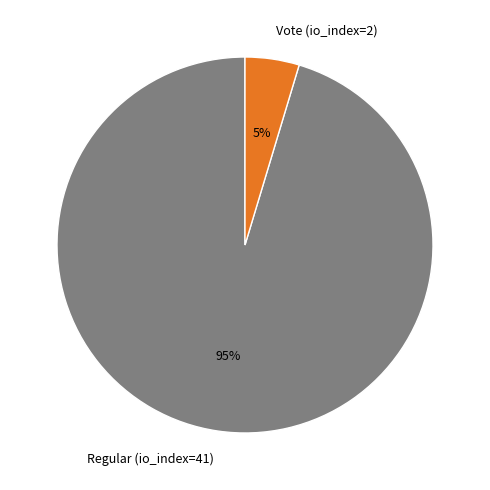

Which has a higher value, Vote (io_index=2) or Regular (io_index=41)?

Regular (io_index=41)